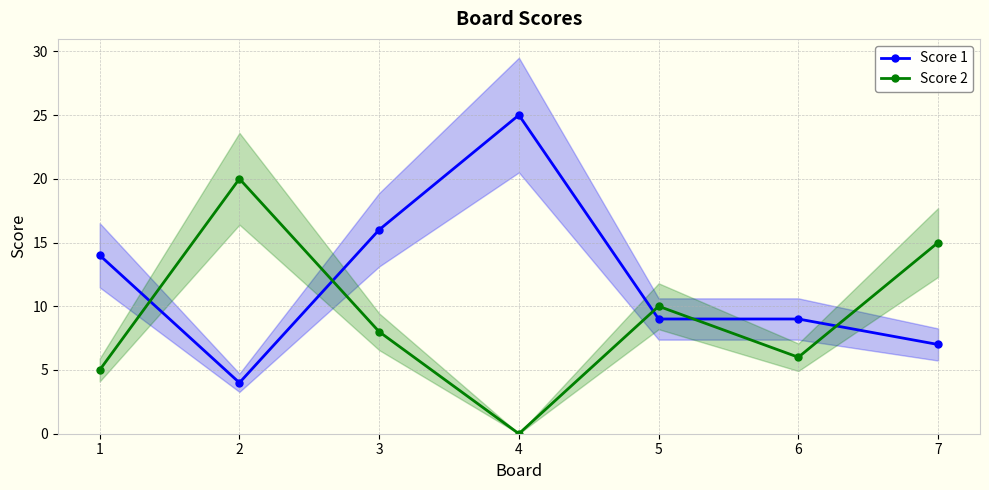

What is the average value of the Score 1 series?

12